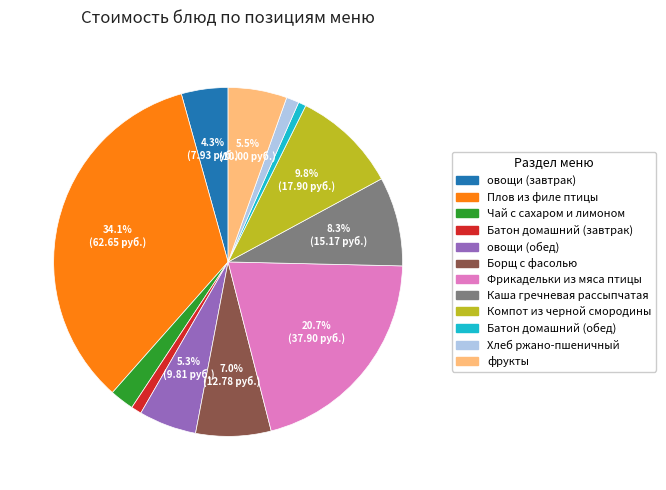

How many segments does this pie chart have?

12